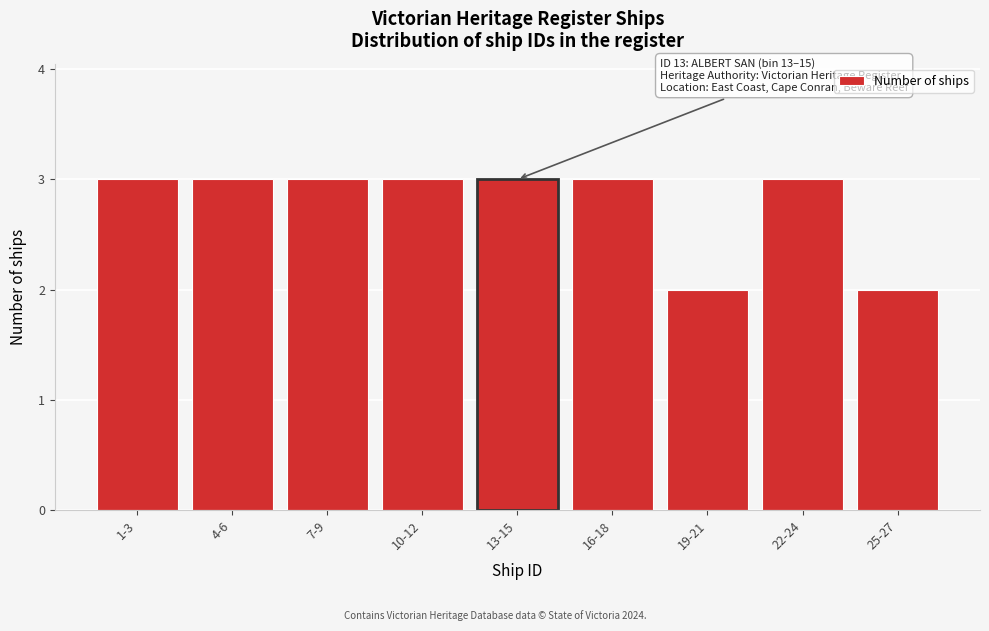

Reading left to right, transcribe all the data shown in this chart.

3	3	3	3	3	3	2	3	2